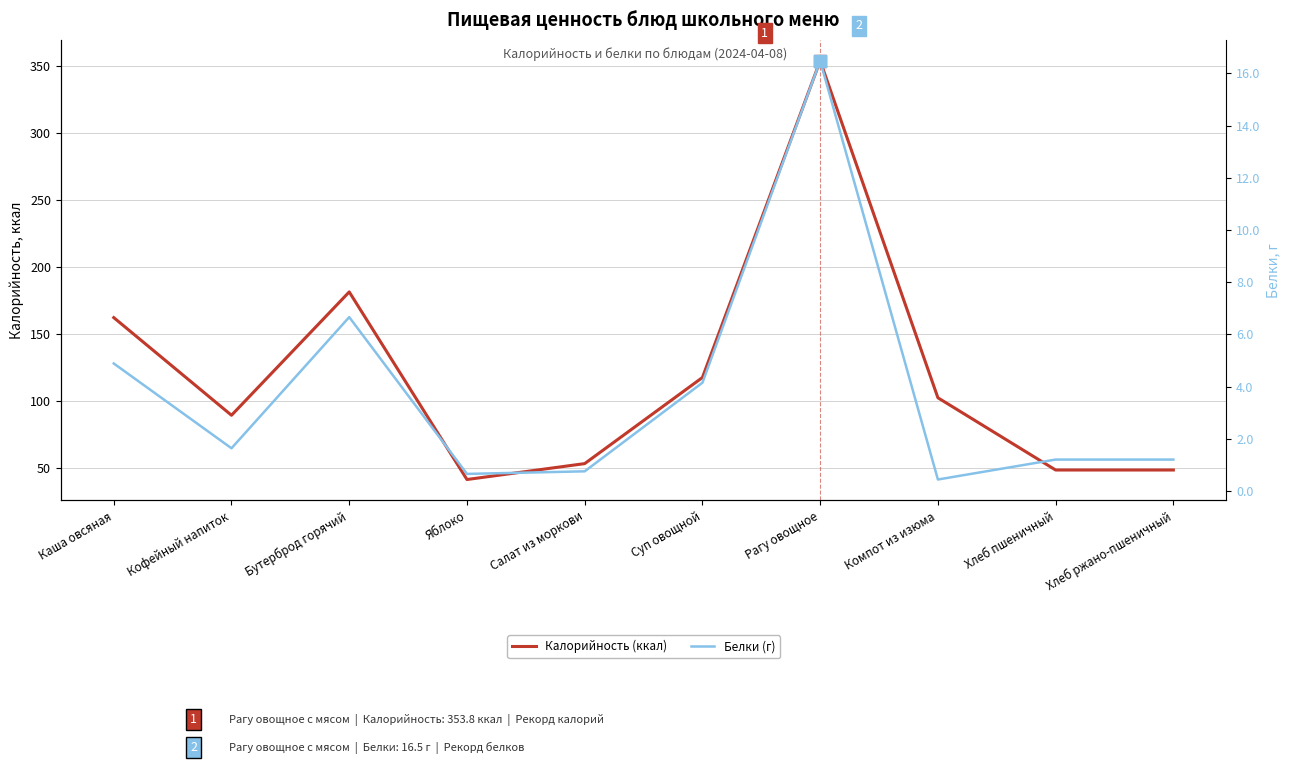

What are all the series names shown in the legend?

Калорийность (ккал), Белки (г)